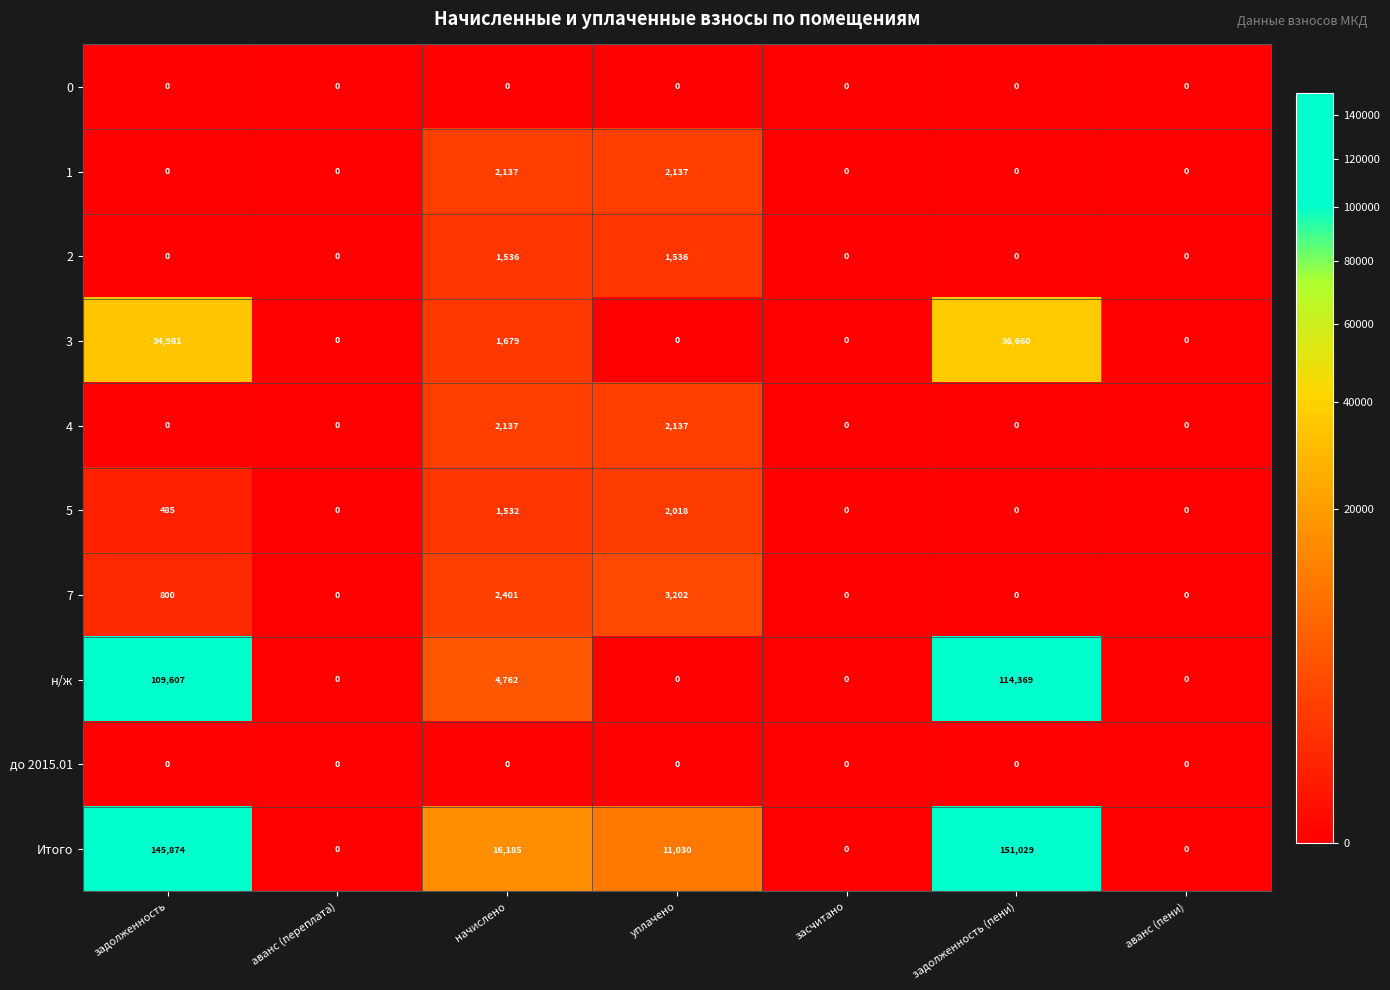

At which category is the sum across all series the highest?

задолженность (пени)